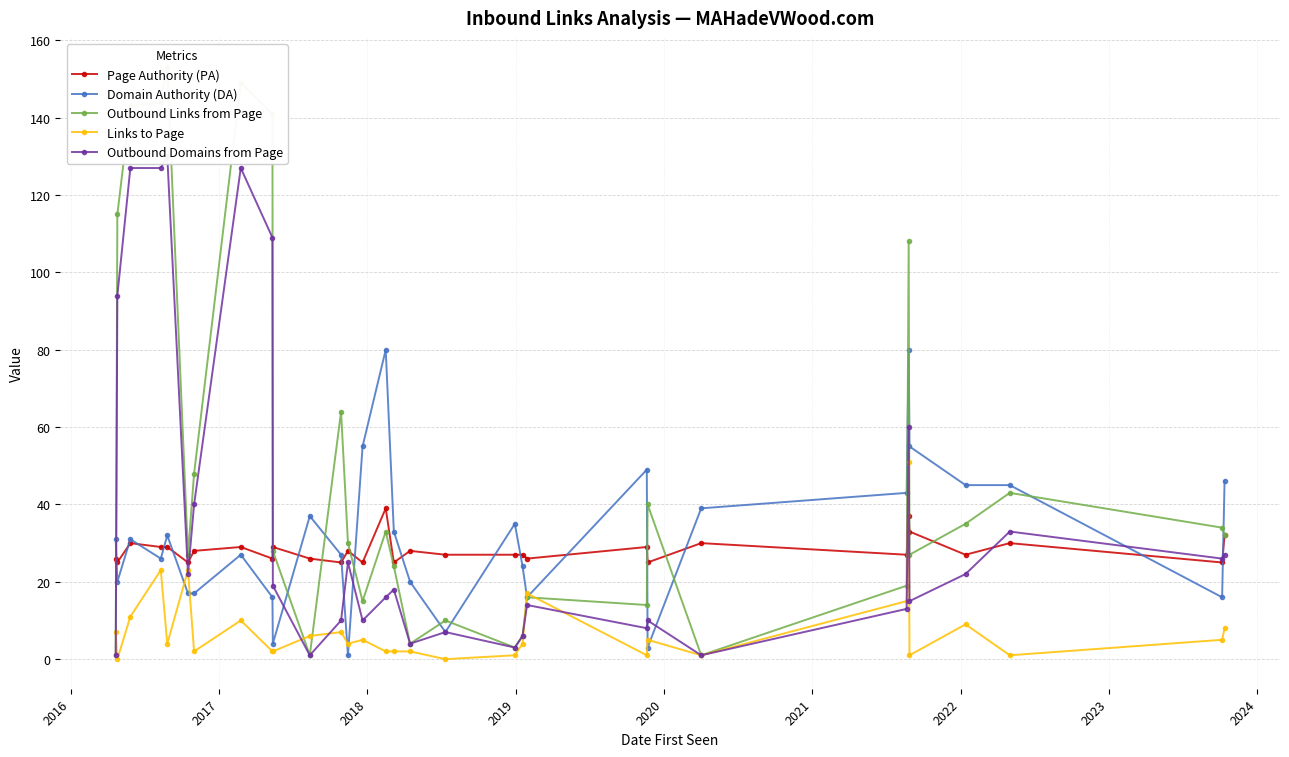

After their last crossing, which series has the higher values: Links to Page or Domain Authority (DA)?

Domain Authority (DA)